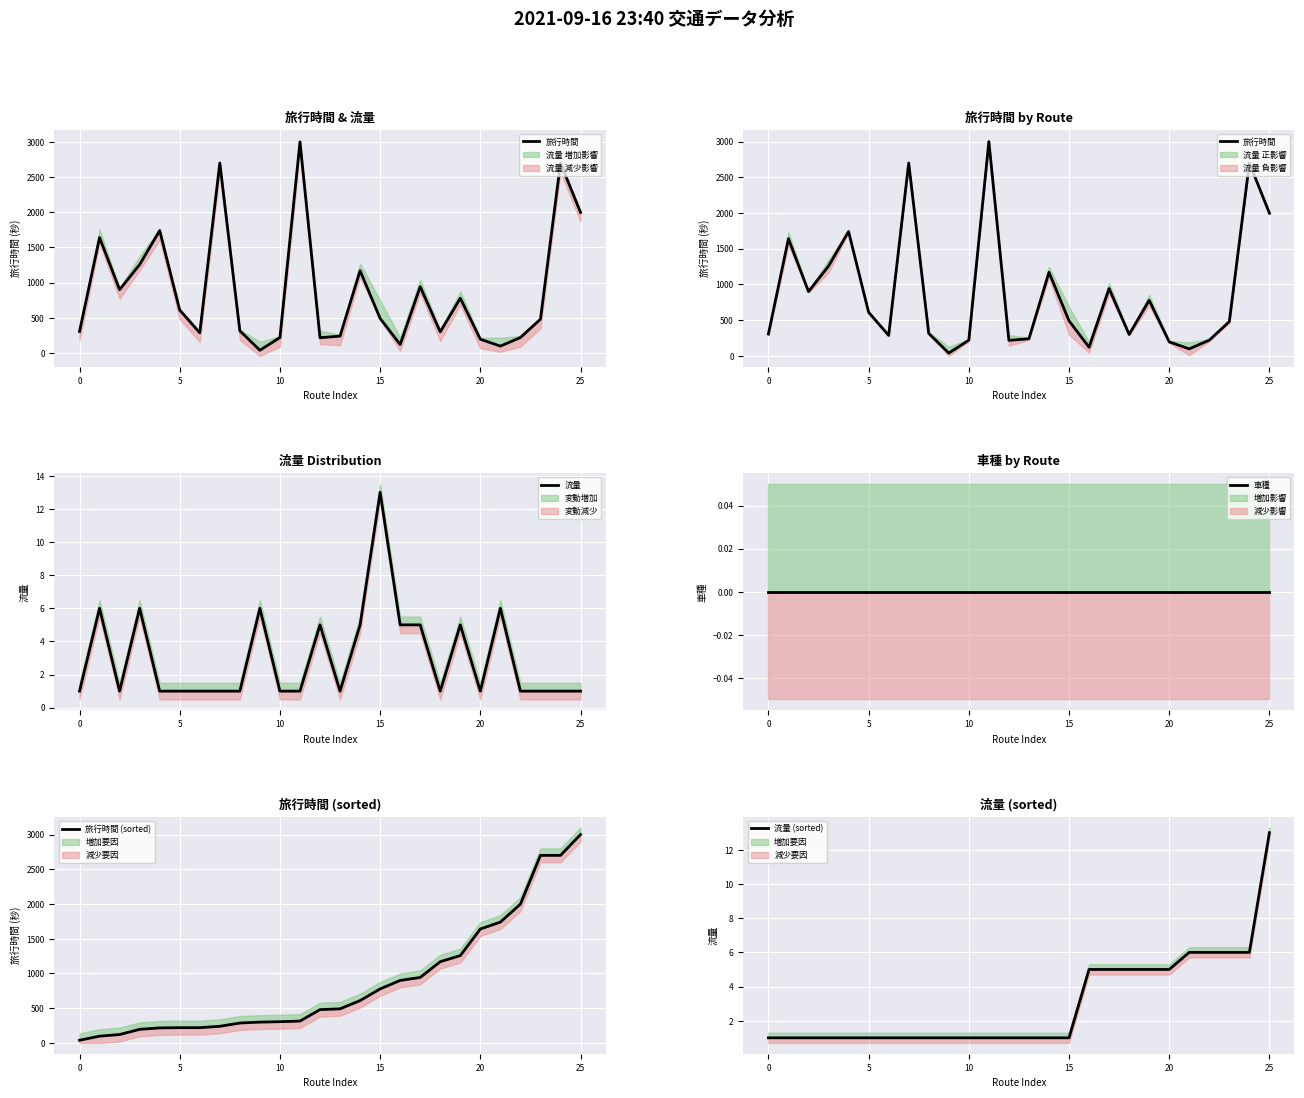

True or false: 流量 and 車種 cross at least once.

False